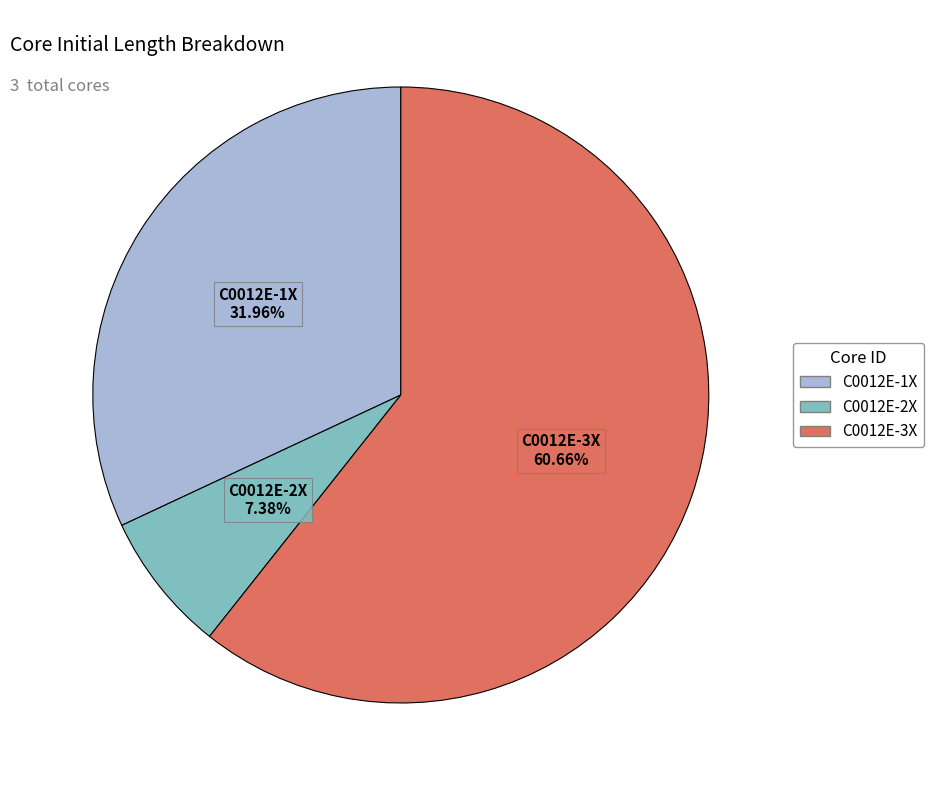

To the nearest percent, what is the difference between the C0012E-3X and C0012E-2X slice percentages?

53%